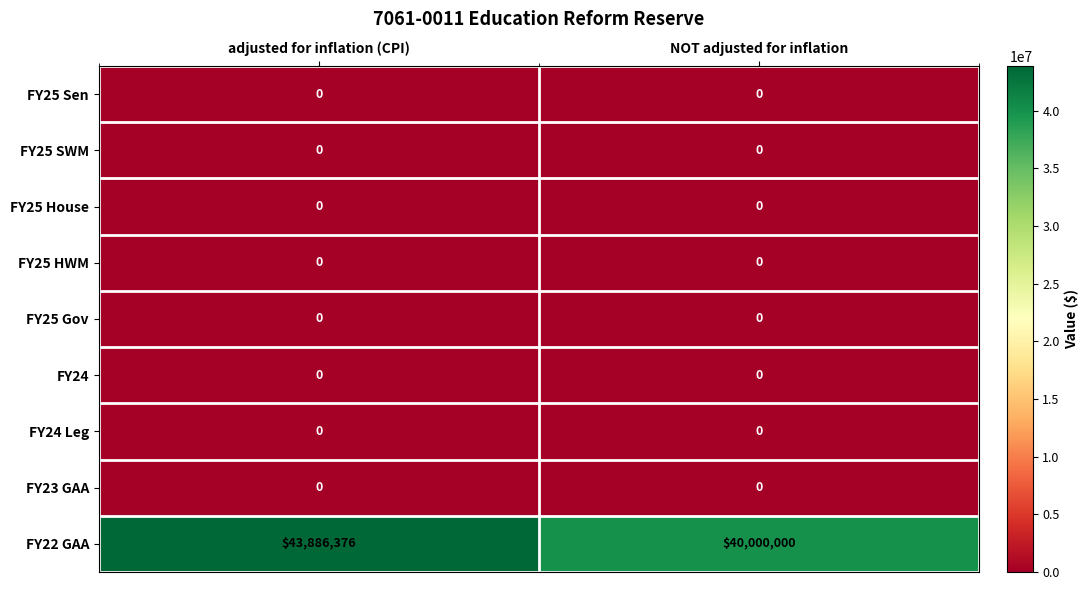

At which category is the sum across all series the highest?

adjusted for inflation (CPI)